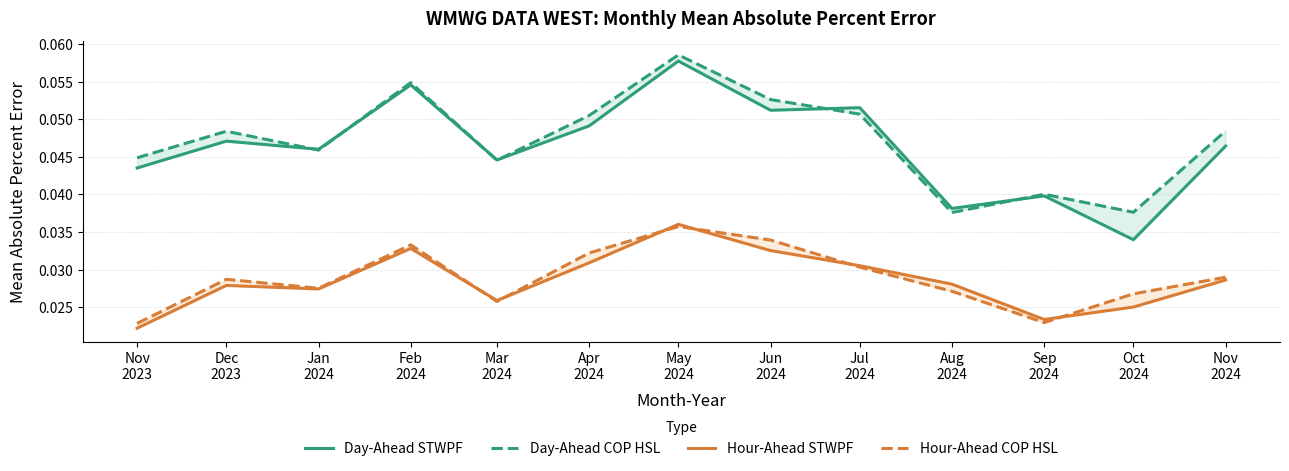

How many interior local valleys does the Day-Ahead STWPF series have?

5